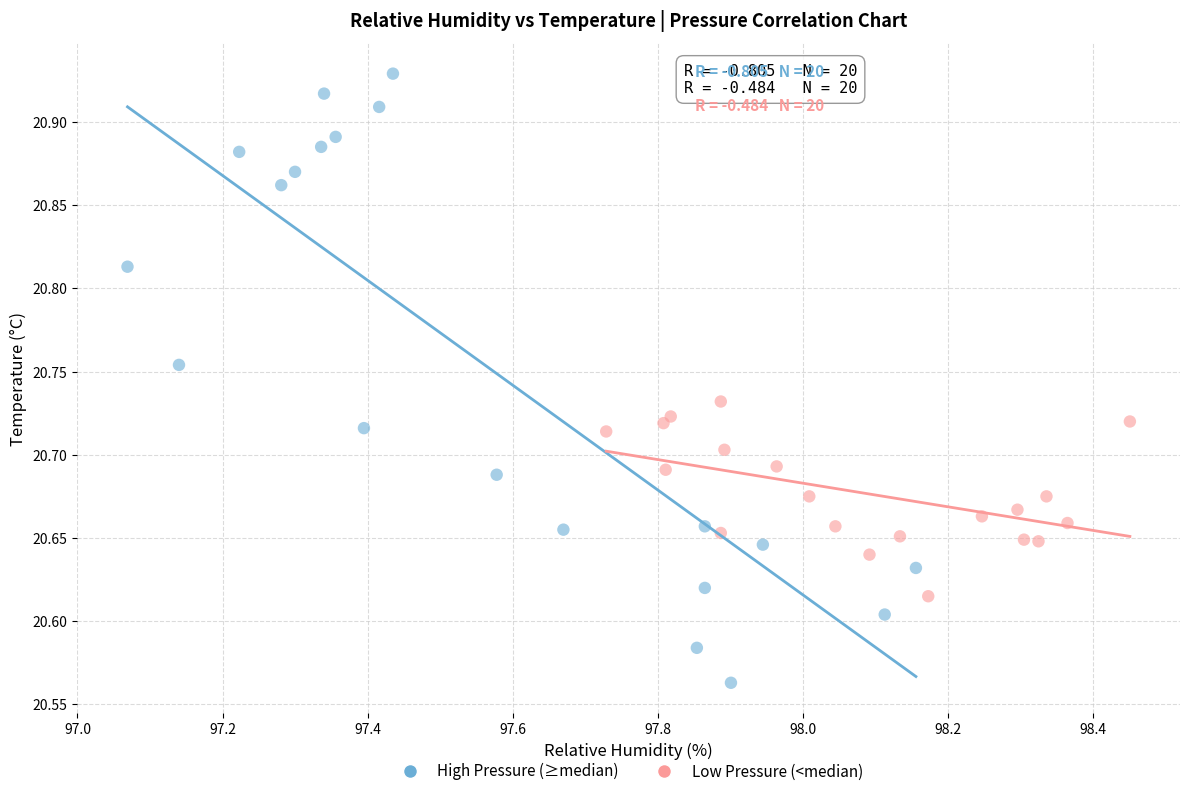

Which series reaches the minimum Y coordinate?

High Pressure (≥median)